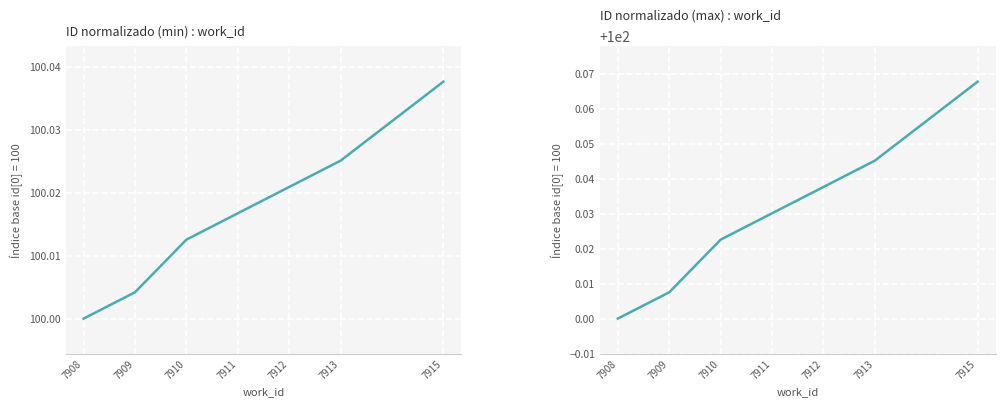

How many values are between 100 and 101?

7